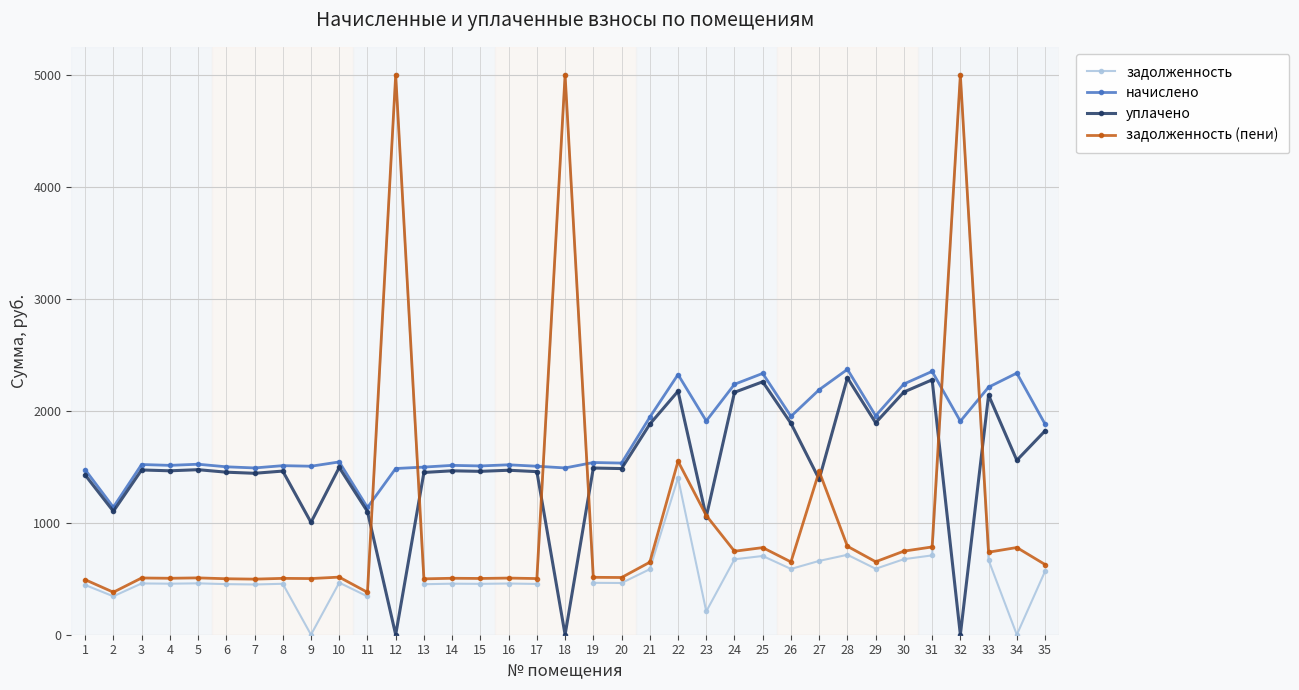

What is the sum of the уплачено values at 28 and 5?

3767.5